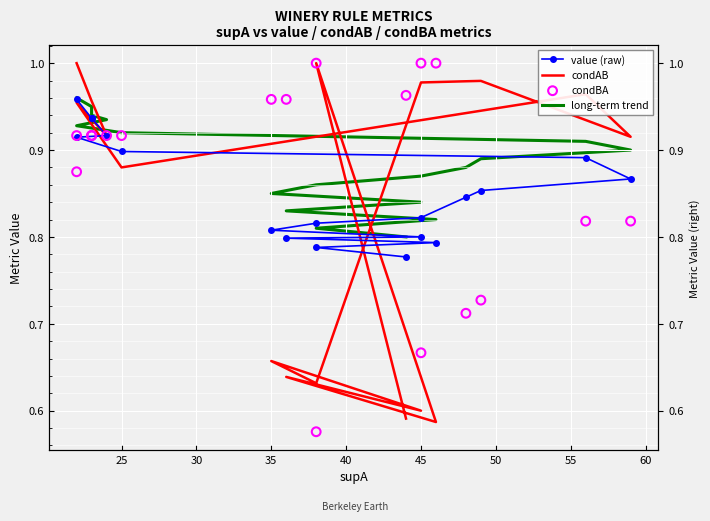

What are all the series names shown in the legend?

value (raw), condAB, long-term trend, condBA